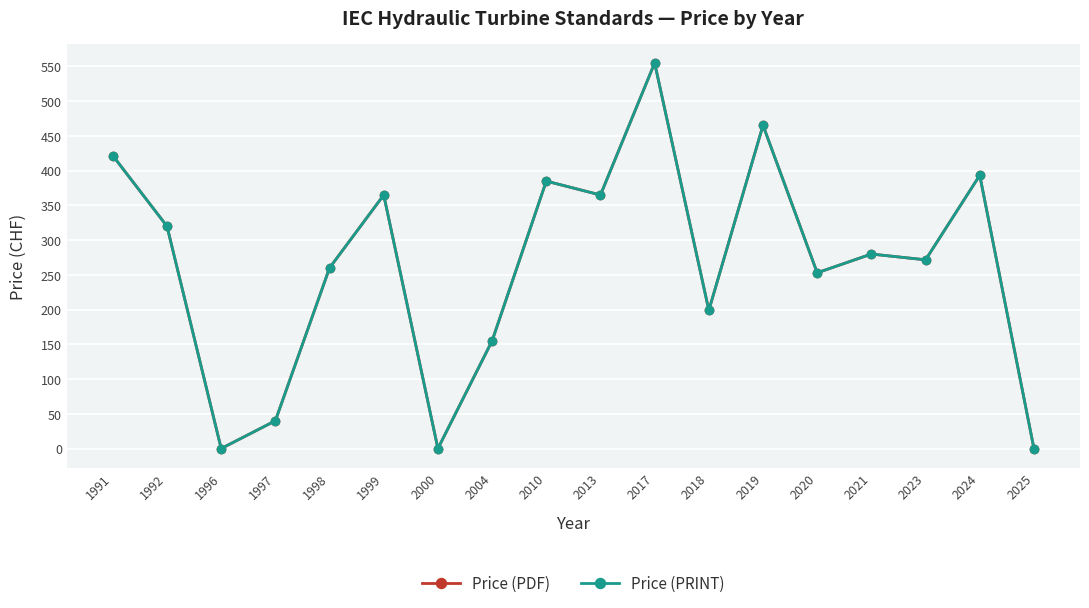

At which label does Price (PDF) first exceed 280?

1991